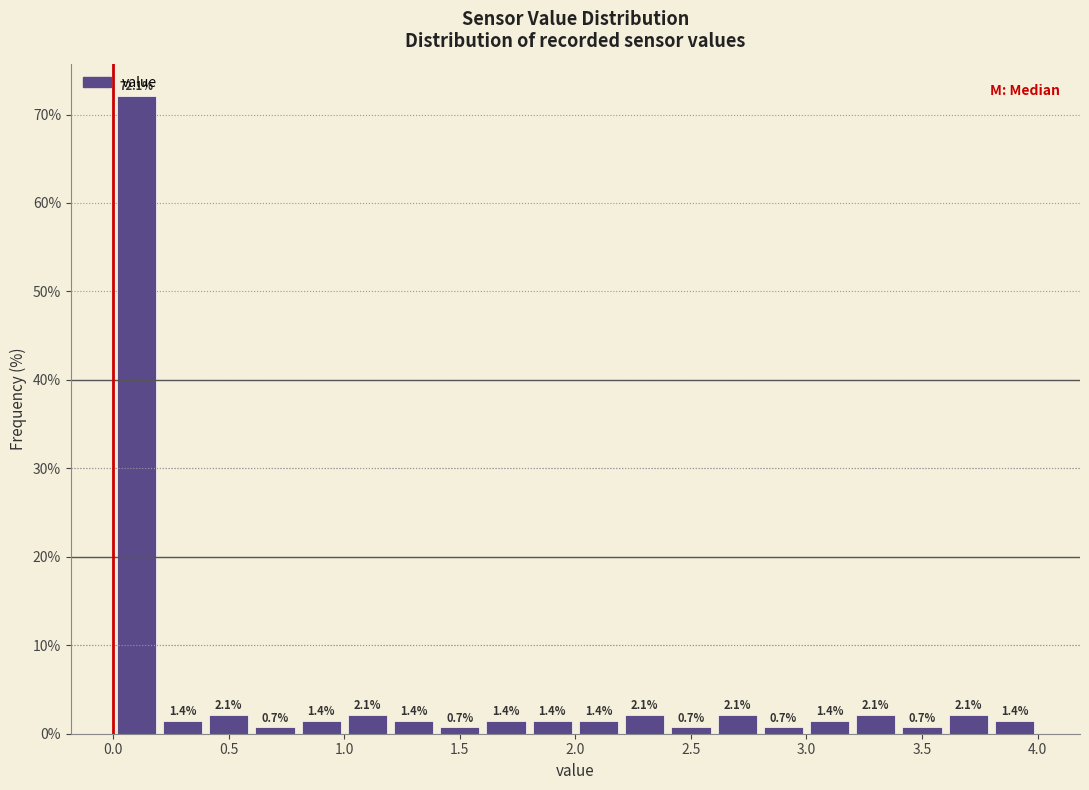

Reading left to right, transcribe this chart: for each bar, give the range it covers on the x-axis and its height.

0.0 to 0.2: 72.1
0.2 to 0.4: 1.4
0.4 to 0.6: 2.1
0.6 to 0.8: 0.7
0.8 to 1.0: 1.4
1.0 to 1.2: 2.1
1.2 to 1.4: 1.4
1.4 to 1.6: 0.7
1.6 to 1.8: 1.4
1.8 to 2.0: 1.4
2.0 to 2.2: 1.4
2.2 to 2.4: 2.1
2.4 to 2.6: 0.7
2.6 to 2.8: 2.1
2.8 to 3.0: 0.7
3.0 to 3.2: 1.4
3.2 to 3.4: 2.1
3.4 to 3.6: 0.7
3.6 to 3.8: 2.1
3.8 to 4.0: 1.4